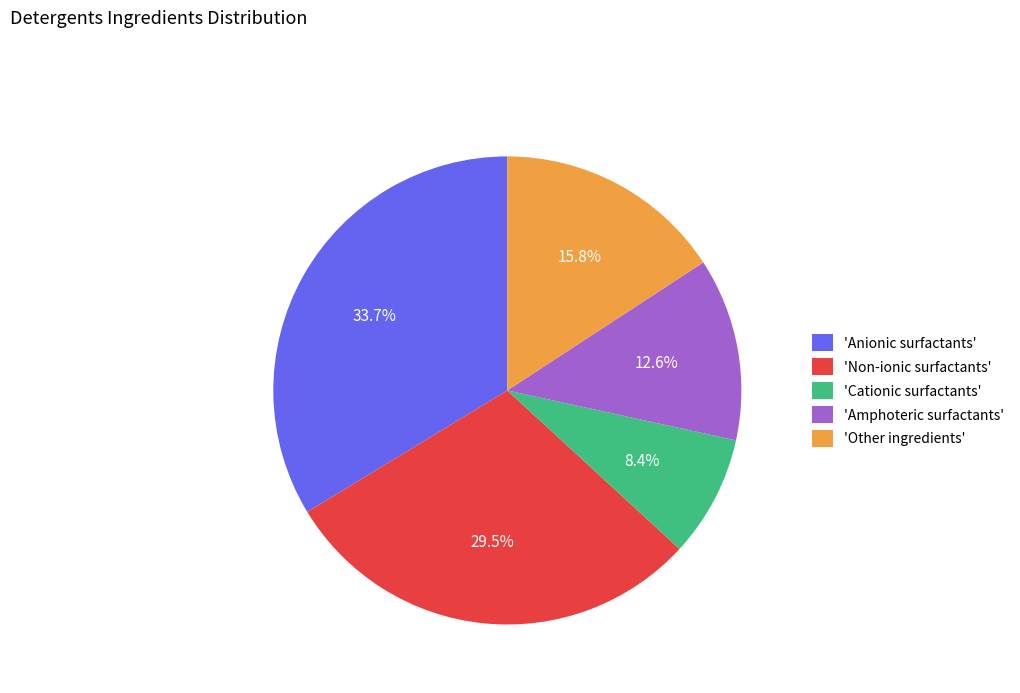

Approximately how many times larger is the value at 'Cationic surfactants' compared to 'Other ingredients'?

0.5